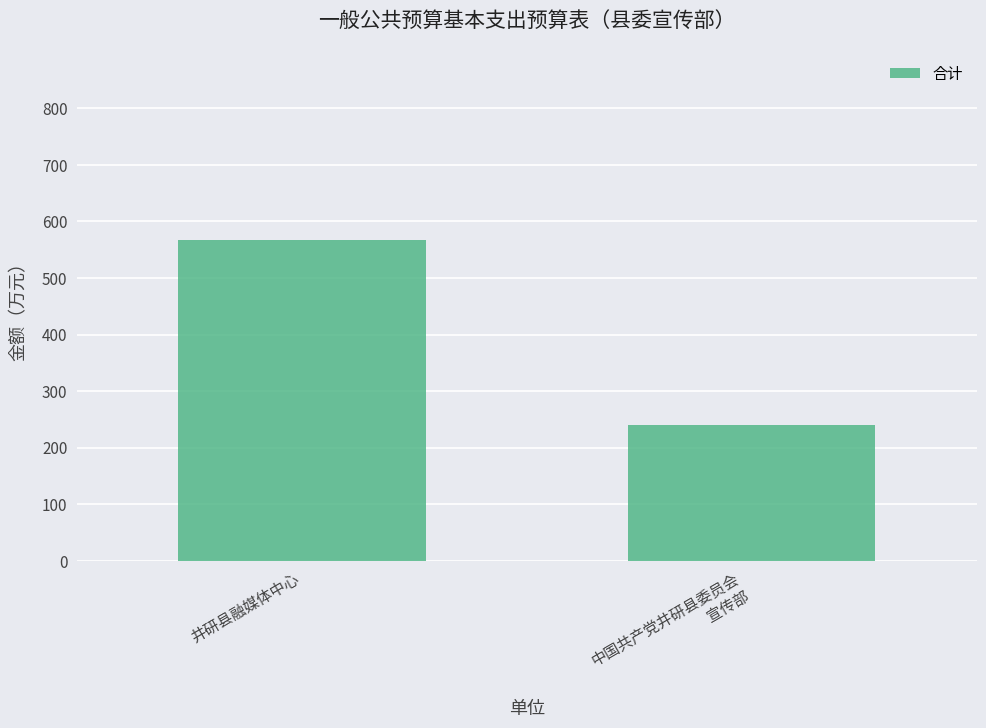

List the labels in order of value, smallest first.

中国共产党井研县委员会
宣传部, 井研县融媒体中心